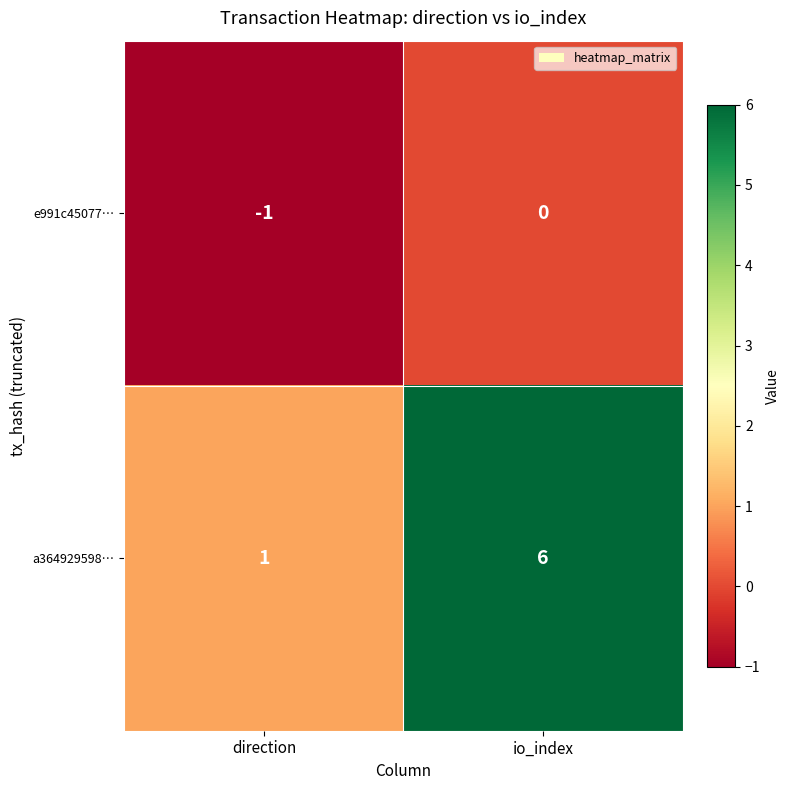

List the series in order of their peak value, lowest first.

e991c45077…, a364929598…